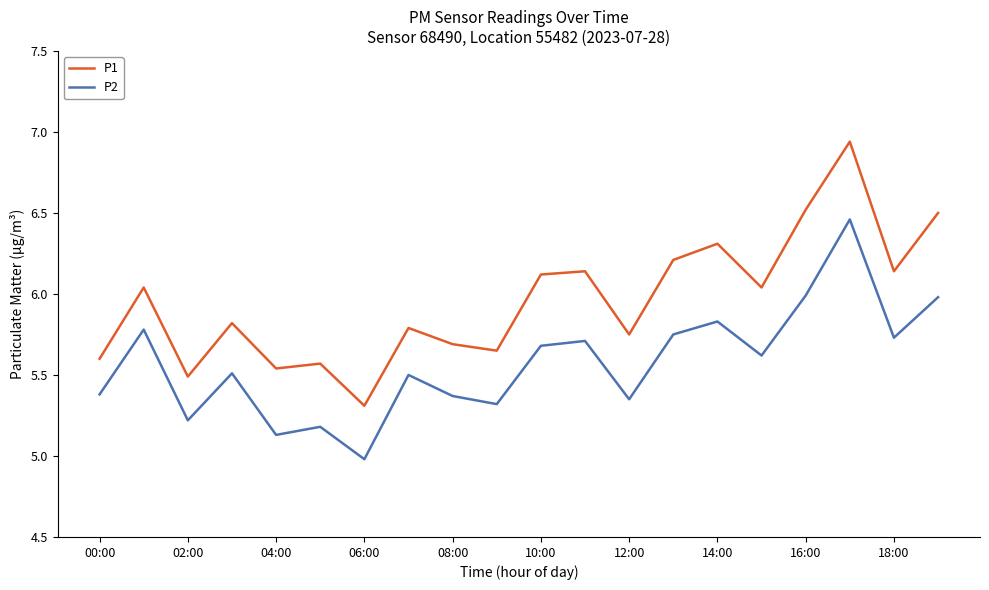

Does the chart have visible grid lines?

No